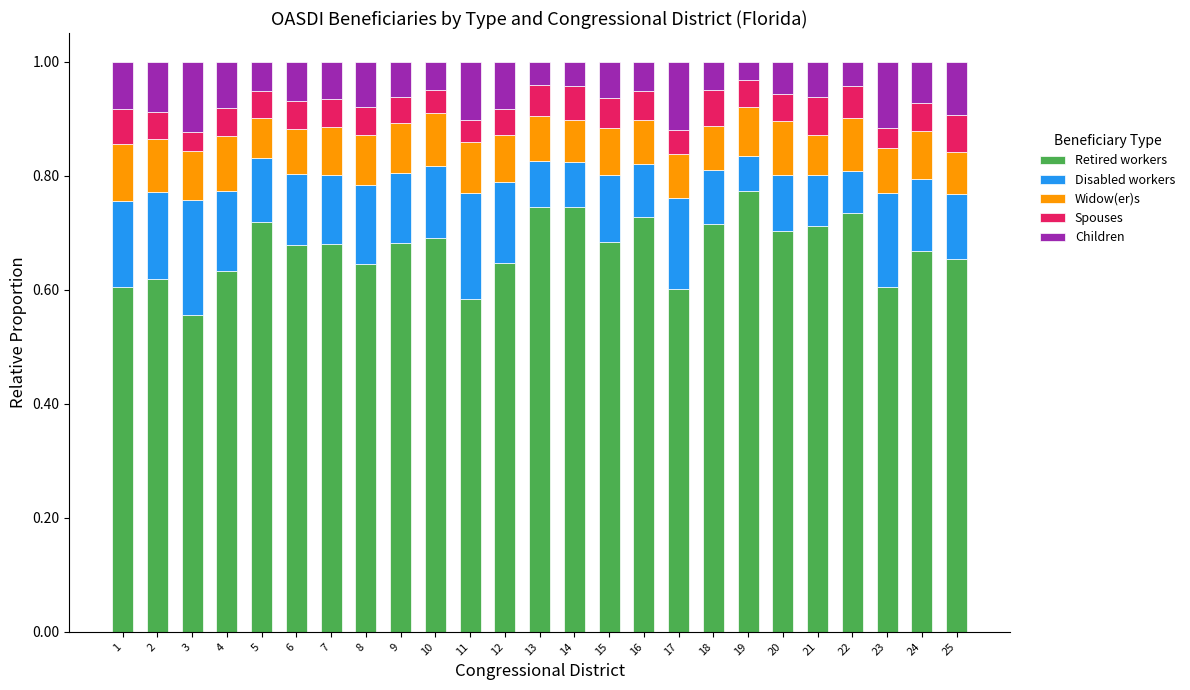

At which label is Retired workers closest to 0?

3